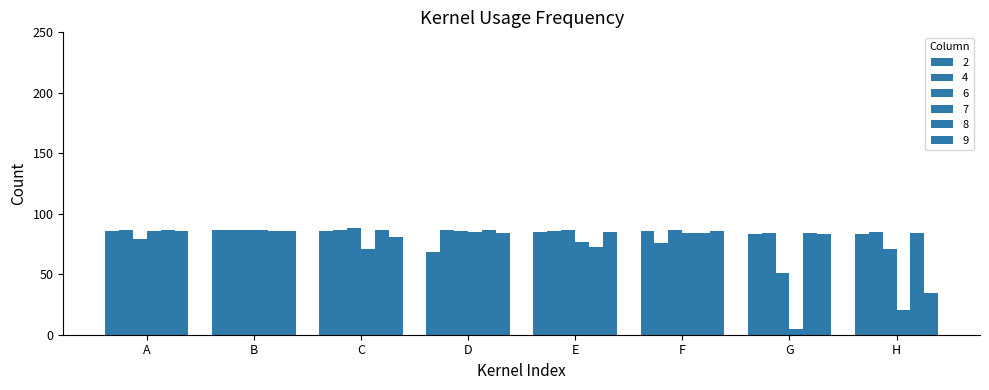

How many data points in 2 are less than 85?

4